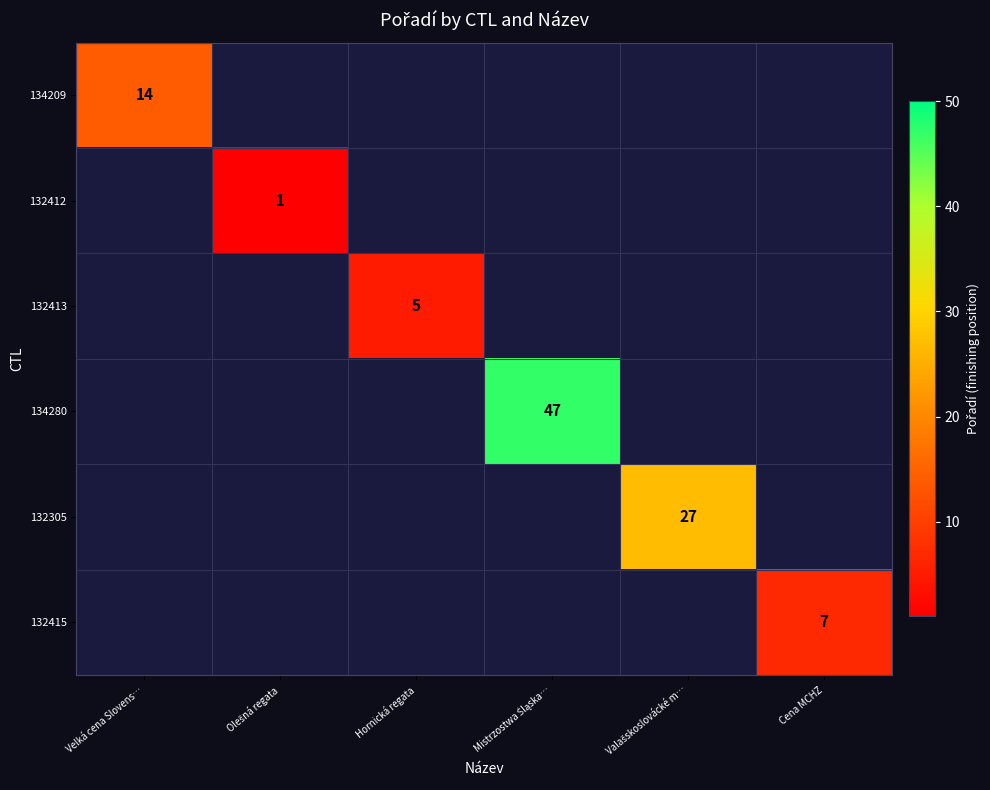

How many positive values does the 132305 series have?

1